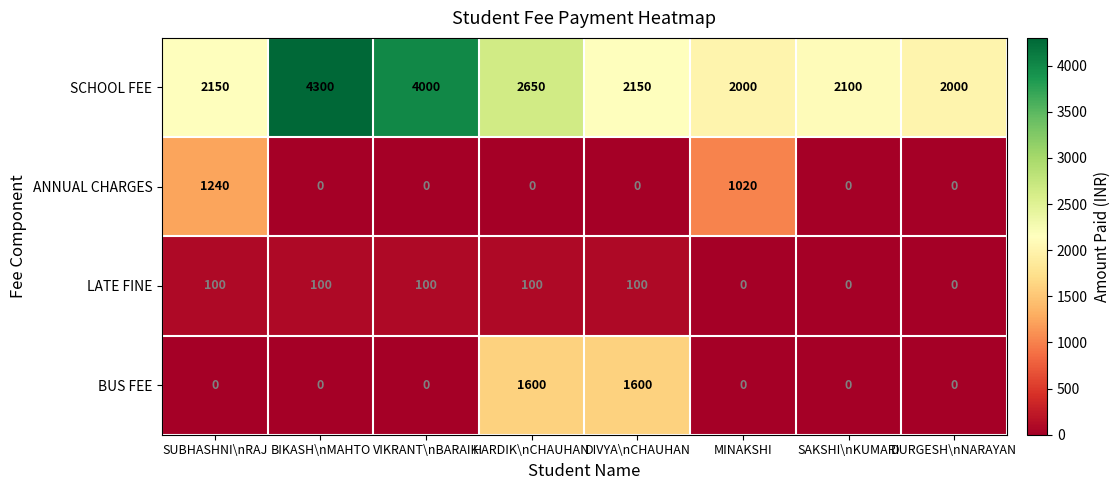

Which category has the highest value across all series?

BIKASH\nMAHTO